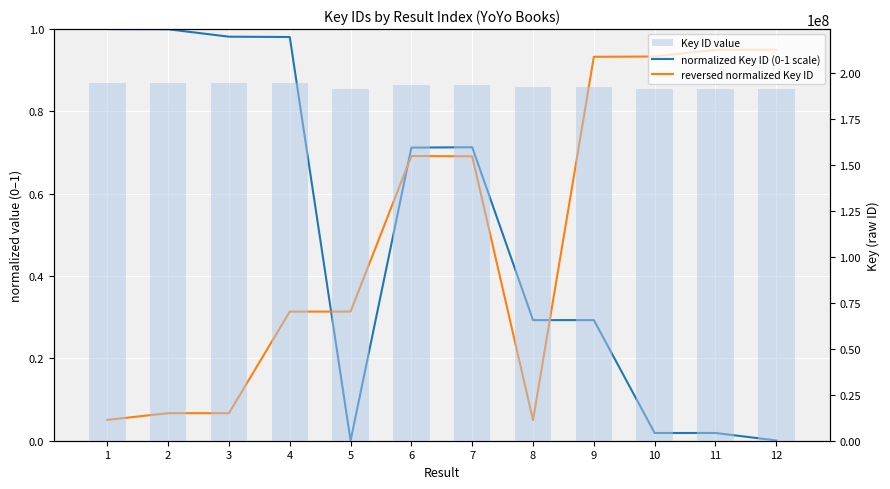

At which label is Key ID value closest to 192849473?

8